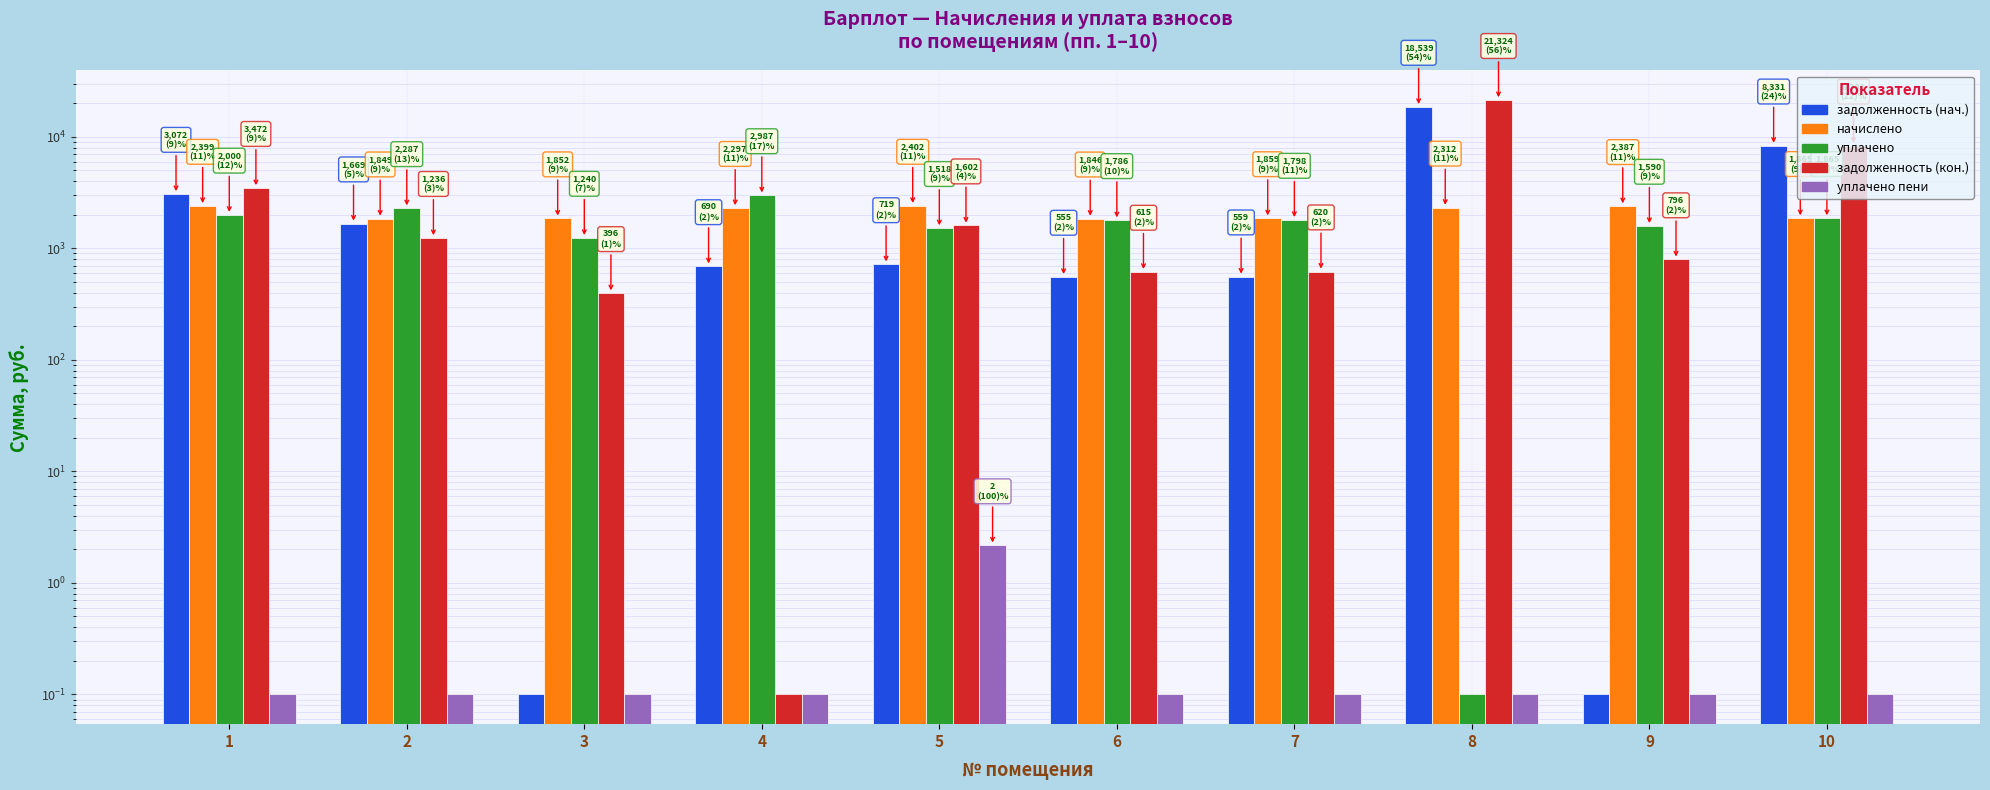

Reading left to right, list all the values displayed in this chart.

задолженность (нач.): 1=3072.3	2=1669.0	3=0.1	4=690.2	5=719.0	6=554.8	7=558.5	8=18538.8	9=0.1	10=8330.9
начислено: 1=2399.4	2=1849.3	3=1852.4	4=2296.8	5=2402.5	6=1846.1	7=1858.6	8=2312.3	9=2386.9	10=1864.8
уплачено: 1=2000.0	2=2287.1	3=1240.0	4=2987.0	5=1517.6	6=1785.6	7=1797.6	8=0.1	9=1589.7	10=1864.8
задолженность (кон.): 1=3471.6	2=1236.2	3=395.7	4=0.1	5=1601.7	6=615.4	7=619.5	8=21323.7	9=795.6	10=8330.9
уплачено пени: 1=0.1	2=0.1	3=0.1	4=0.1	5=2.2	6=0.1	7=0.1	8=0.1	9=0.1	10=0.1